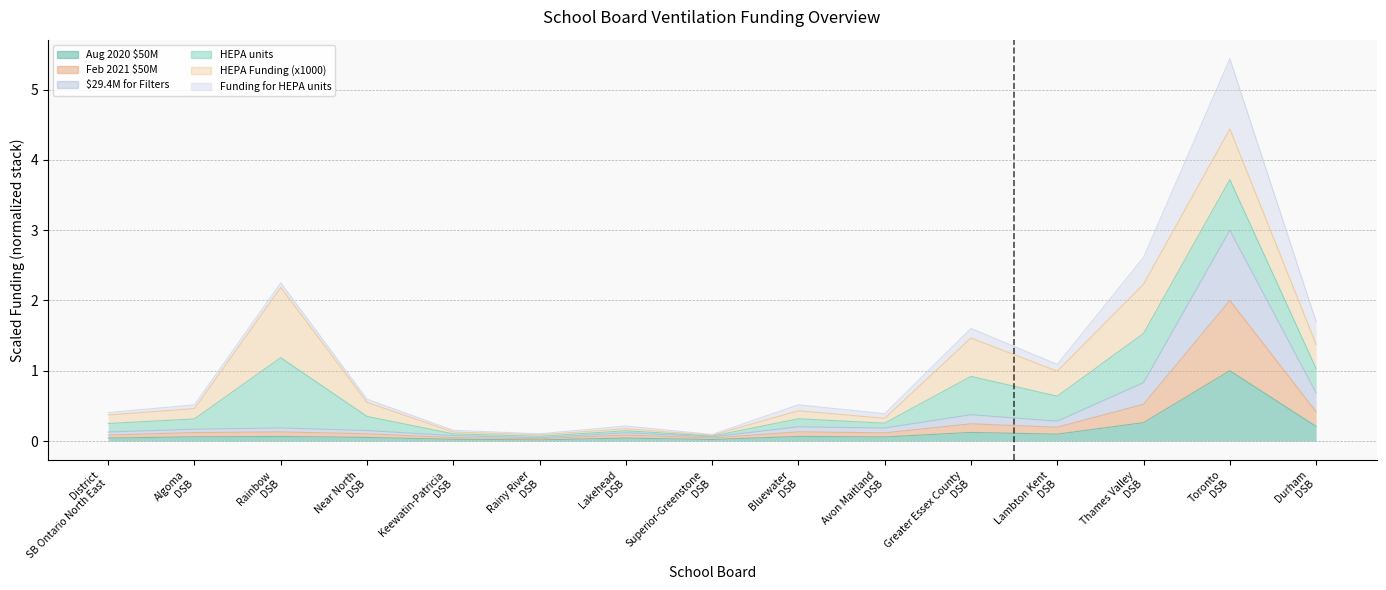

Which series has the widest spread of values?

$29.4M for Filters